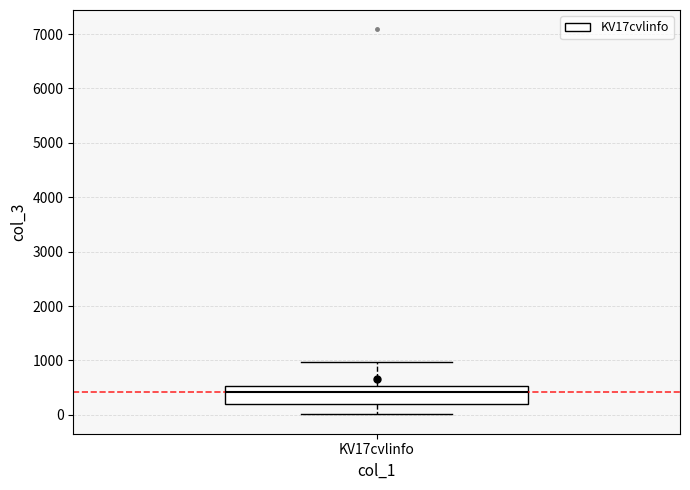

Where is the upper edge of the box for KV17cvlinfo on the y-axis? The values are not printed on the chart, so give them approximately, as read against the axis.

500